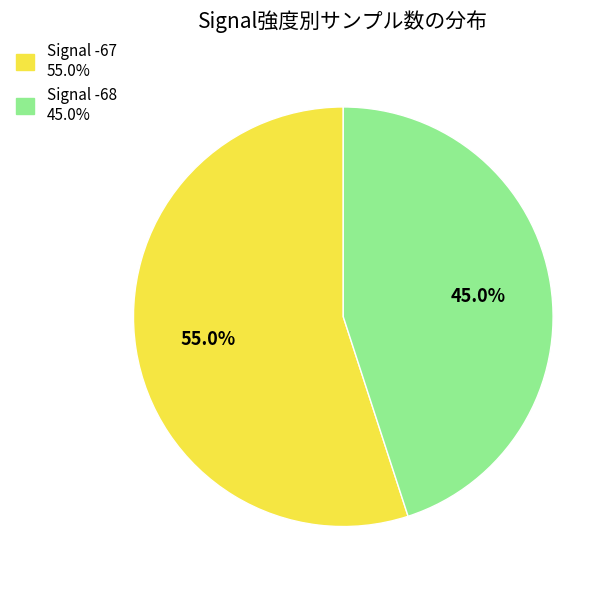

To the nearest percent, what is the average slice percentage?

50%